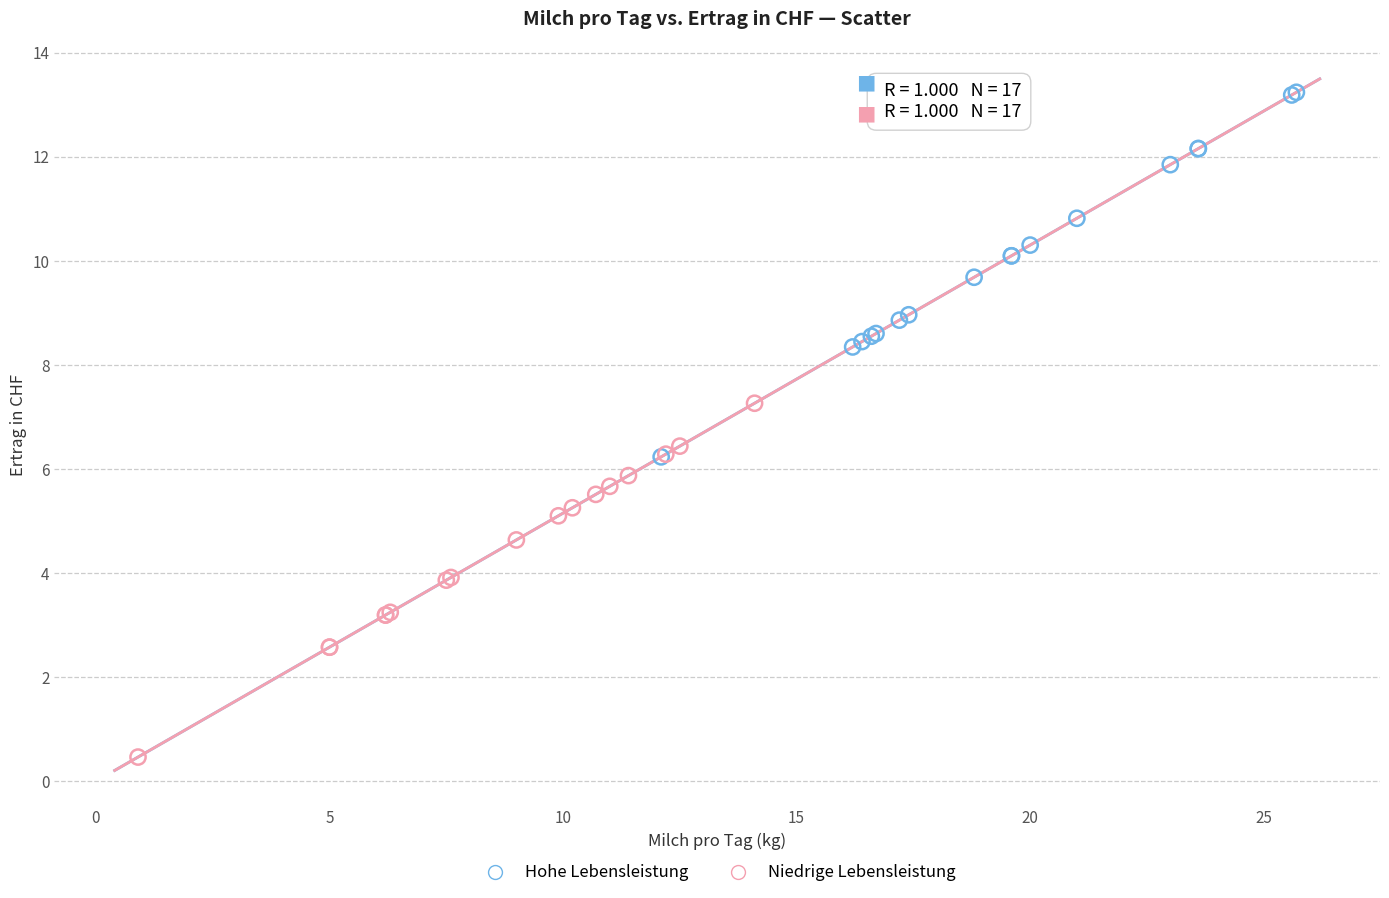

Which series reaches the maximum Y coordinate?

Hohe Lebensleistung